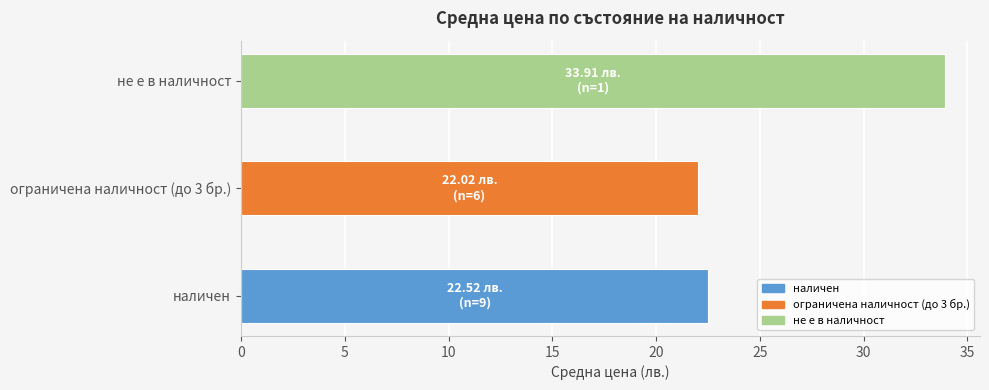

Rank the categories by value from highest to lowest.

не е в наличност, наличен, ограничена наличност (до 3 бр.)